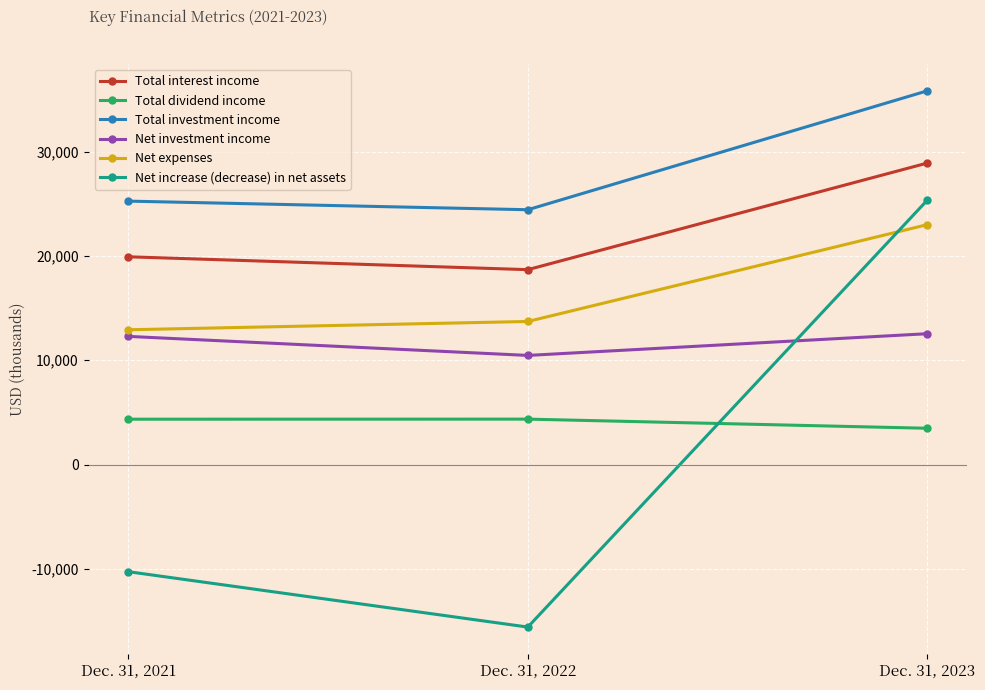

What is the difference between the maximum and minimum values in the Total interest income series?

10217